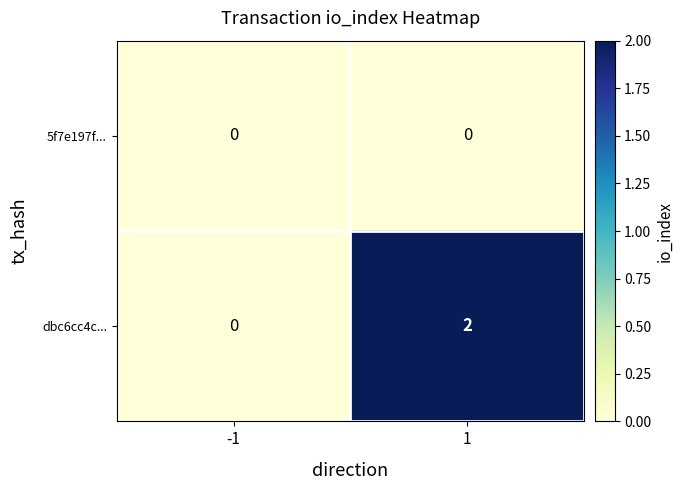

Which series has the largest total across all categories?

dbc6cc4c...